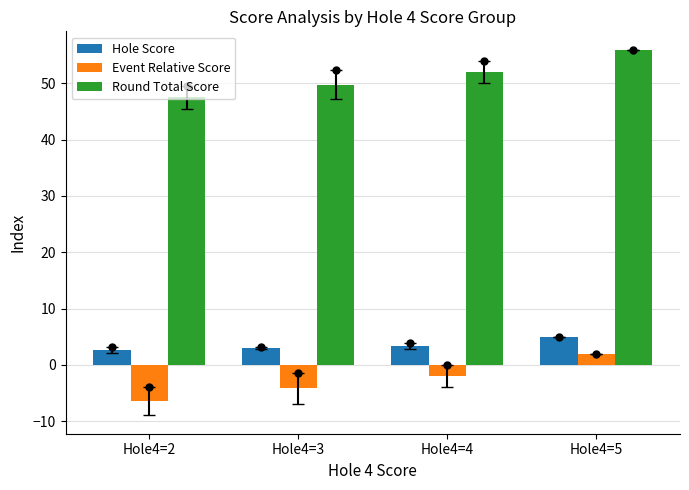

Is the value of Hole Score at Hole4=3 greater than the value of Event Relative Score at Hole4=4?

Yes